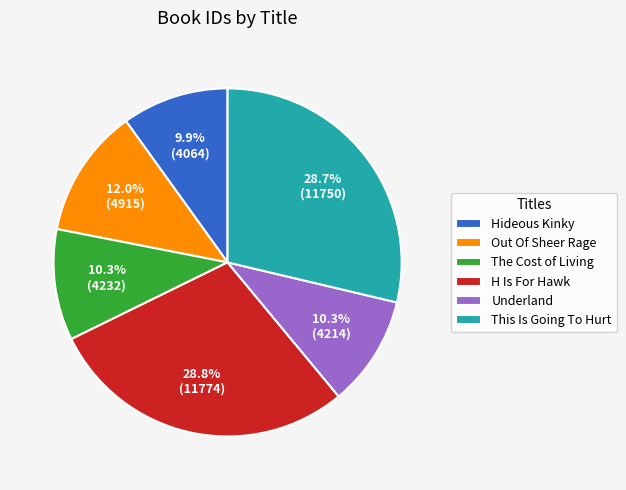

What percentage do Out Of Sheer Rage and H Is For Hawk together represent?

40.8%